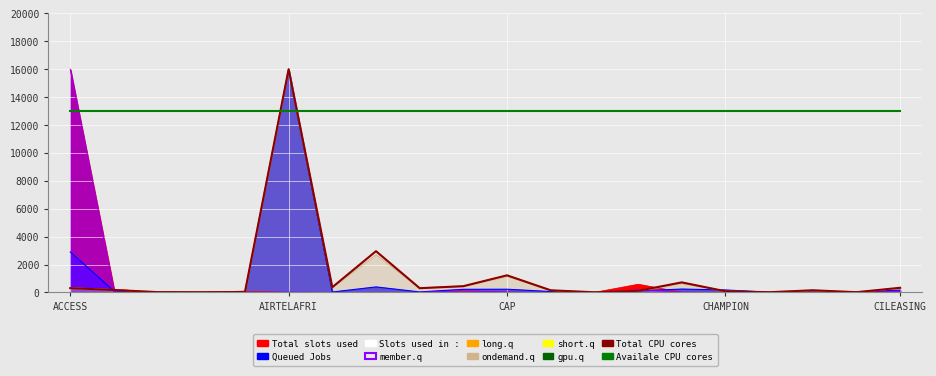

What is the average value of the Availale CPU cores series?

13000.0